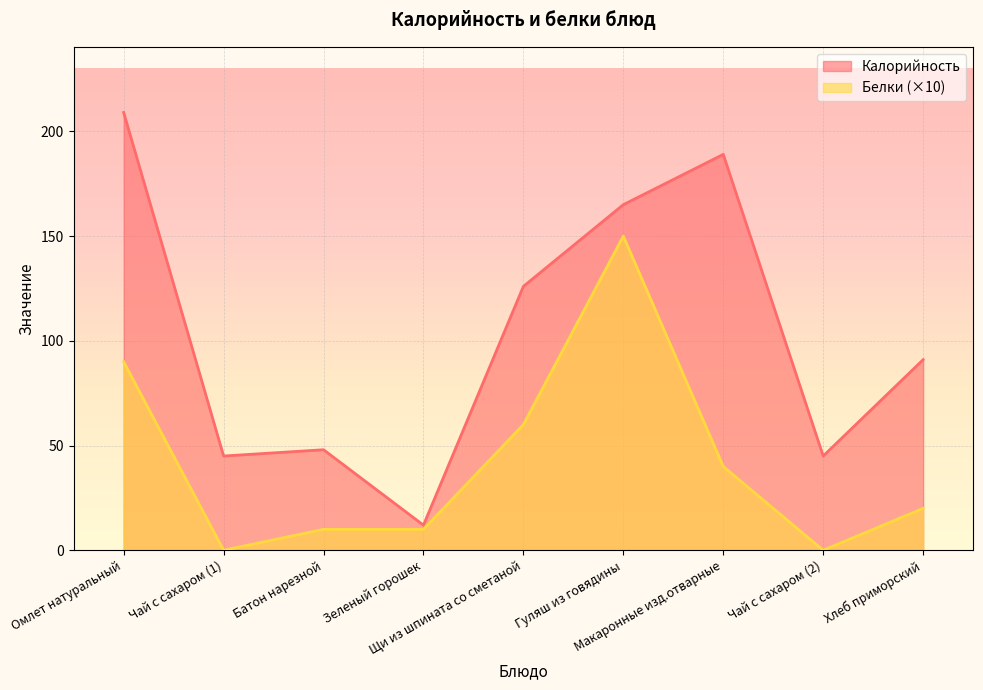

What is the total value across all series at Хлеб приморский?

111